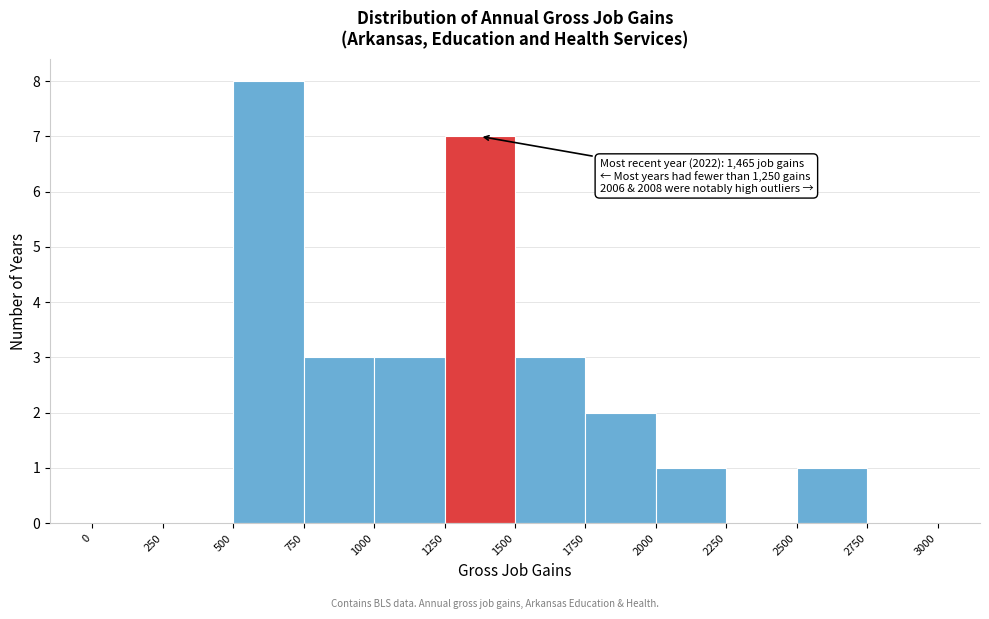

Over which range of the x-axis is the bar tallest?

500 to 750